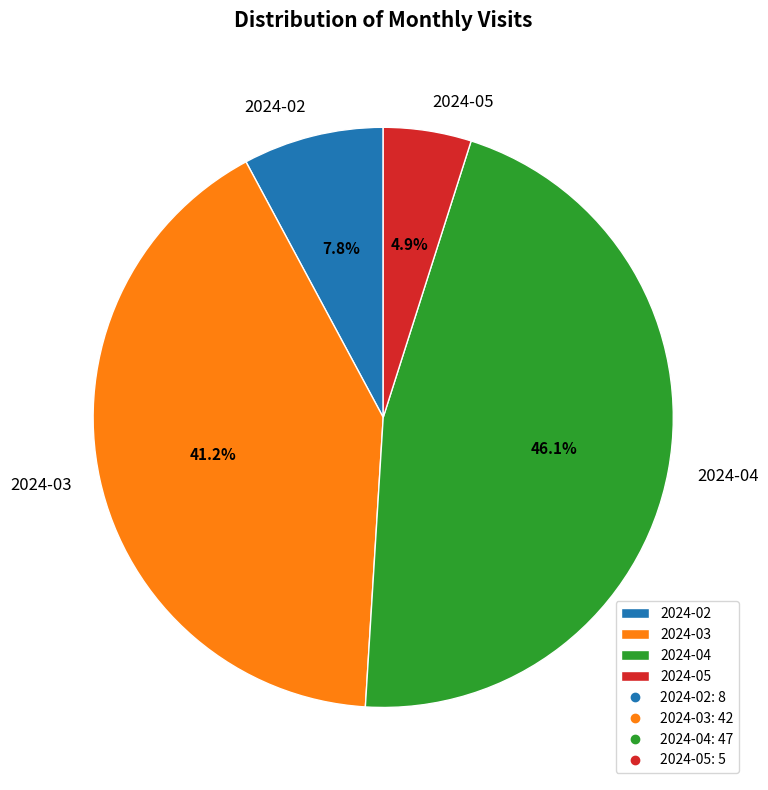

How many segments does this pie chart have?

4